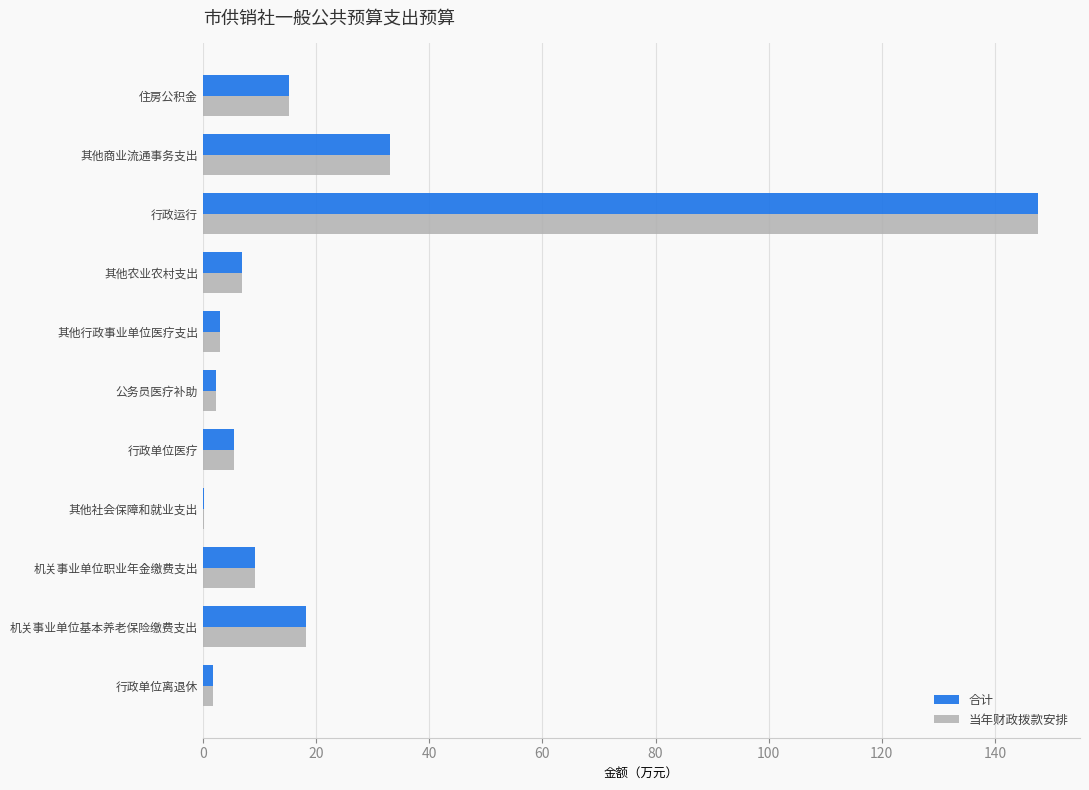

At which category is the sum across all series the highest?

行政运行